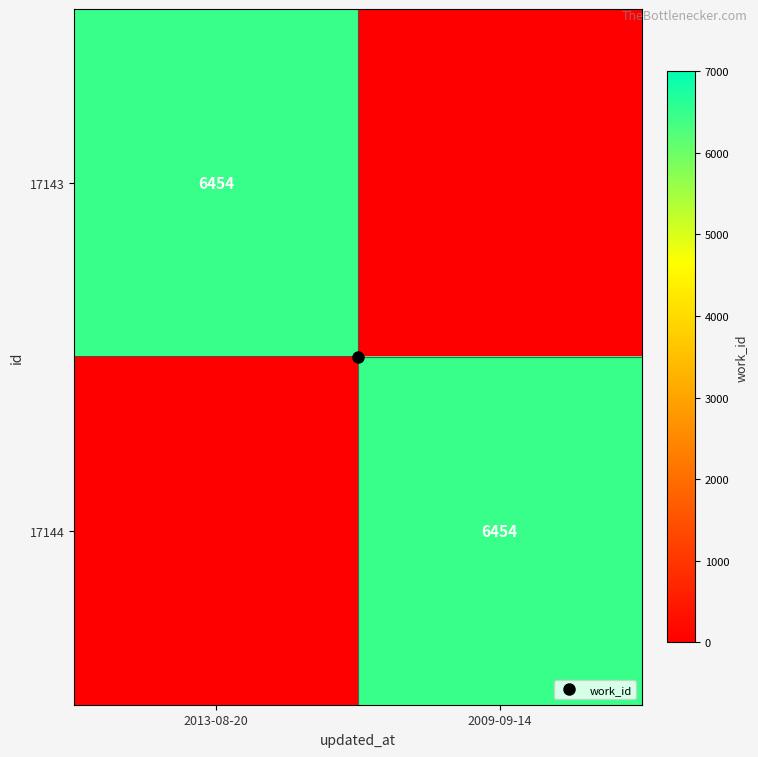

What is the total value across all series at 2009-09-14?

6454